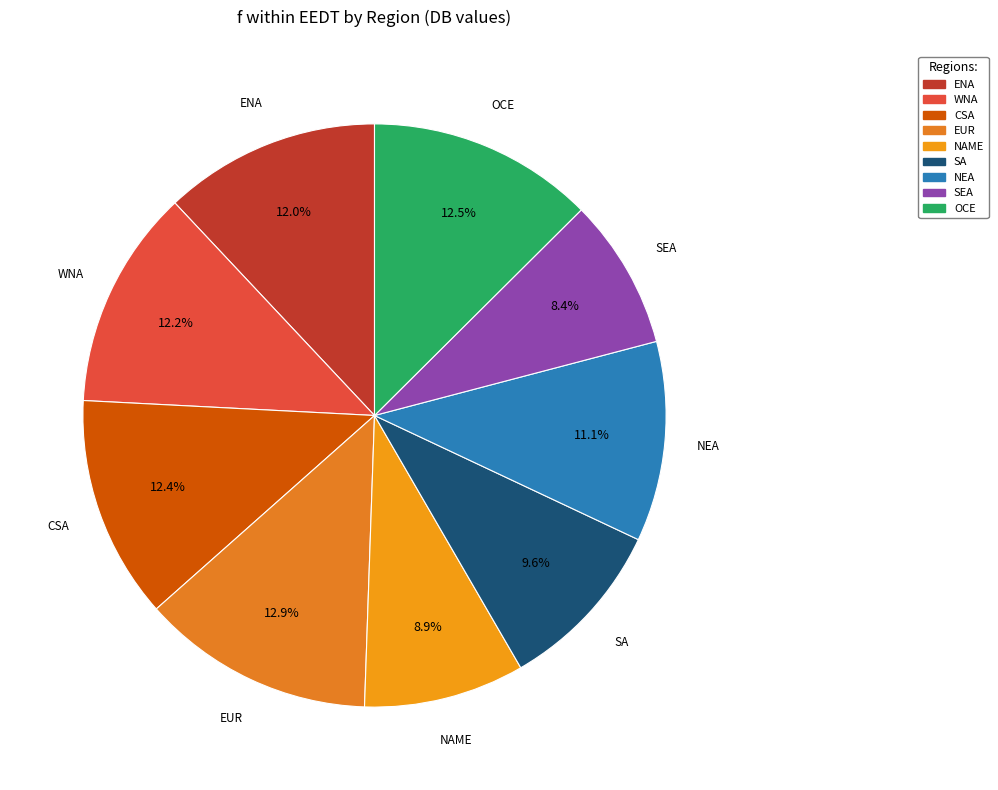

The SEA slice represents 22% of the pie. True or false?

False